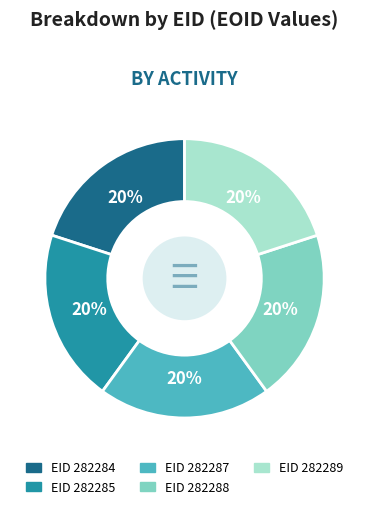

Is there a majority slice in this chart?

No